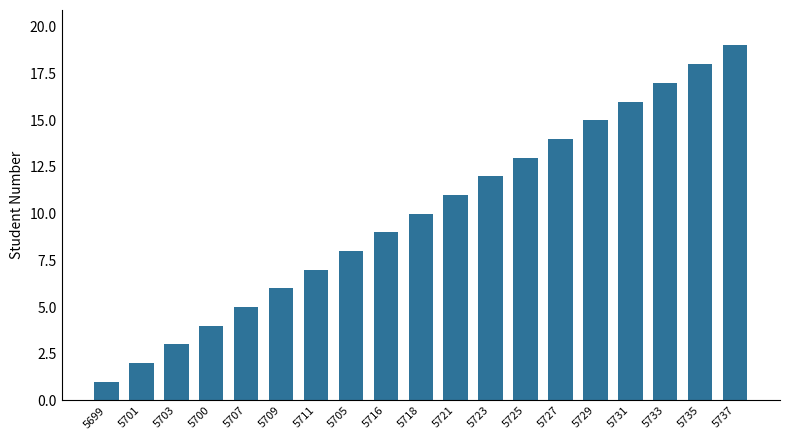

Which has a higher value, 5701 or 5707?

5707